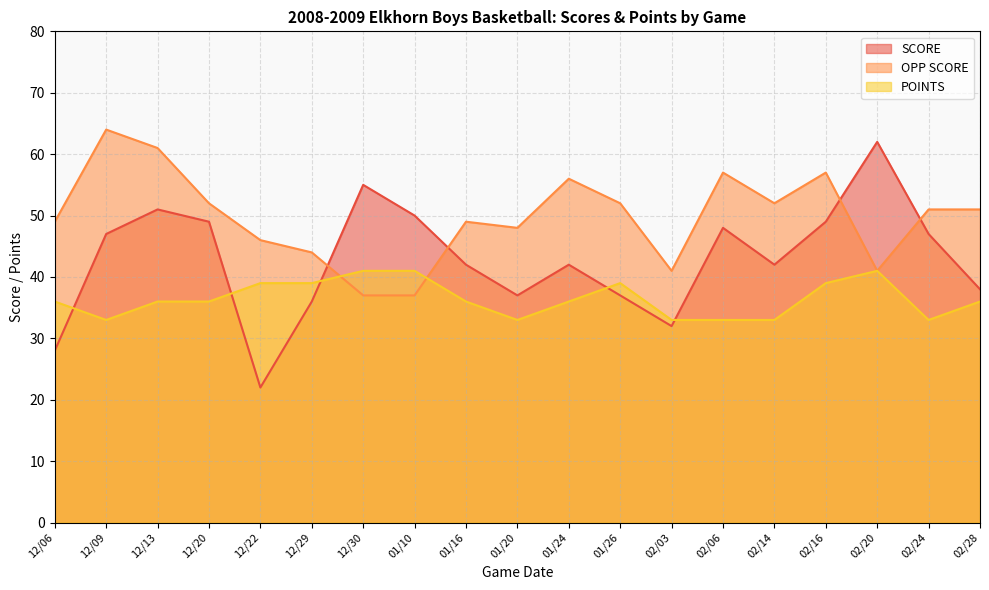

What is the spread (max minus min) of values at 01/24?

20